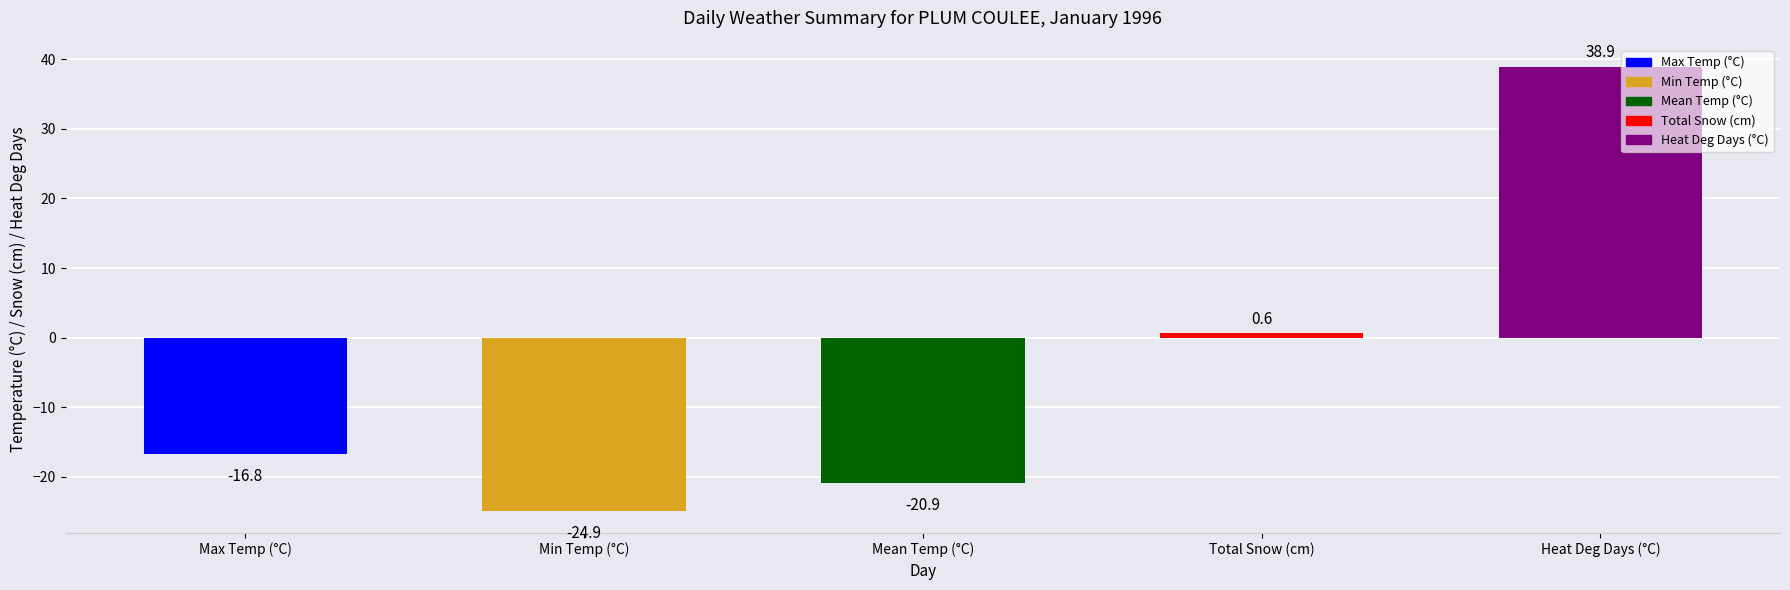

True or false: the data shows 65.1 at Heat Deg Days (°C).

False